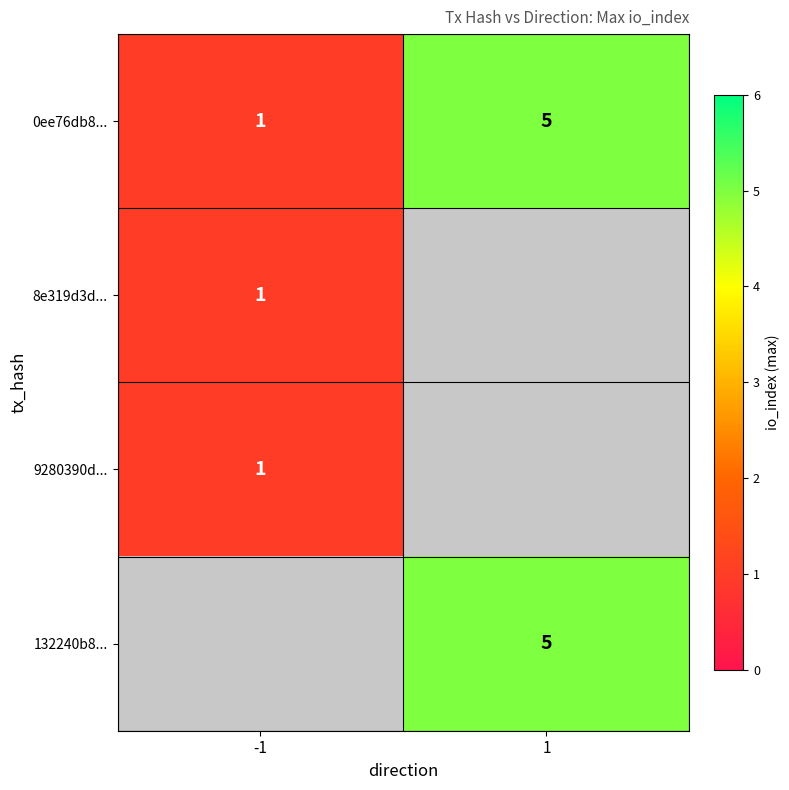

The 0ee76db8... series shows 5 at 1. True or false?

True